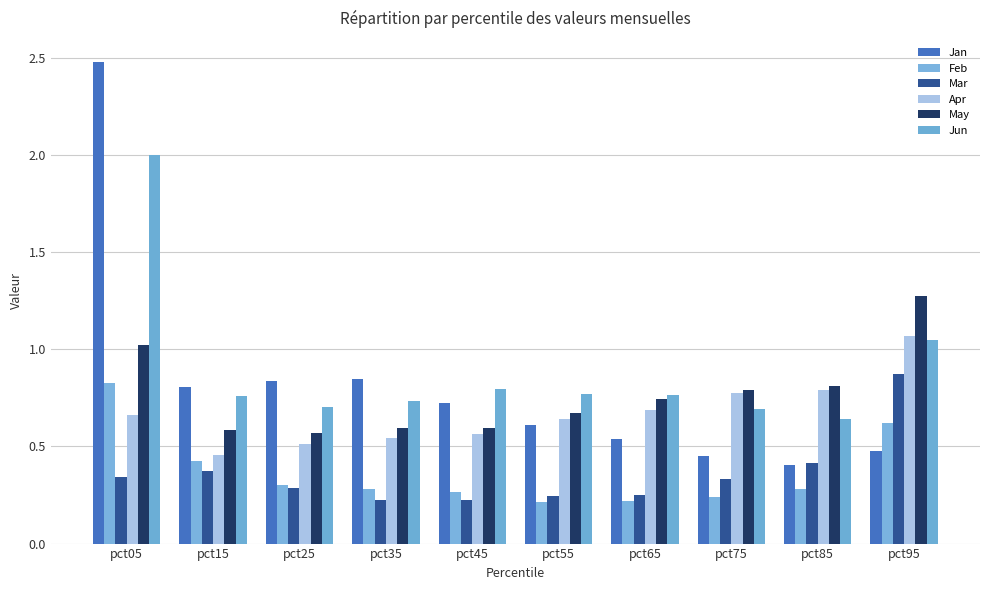

The value of Feb at pct05 is 0.8. True or false?

True